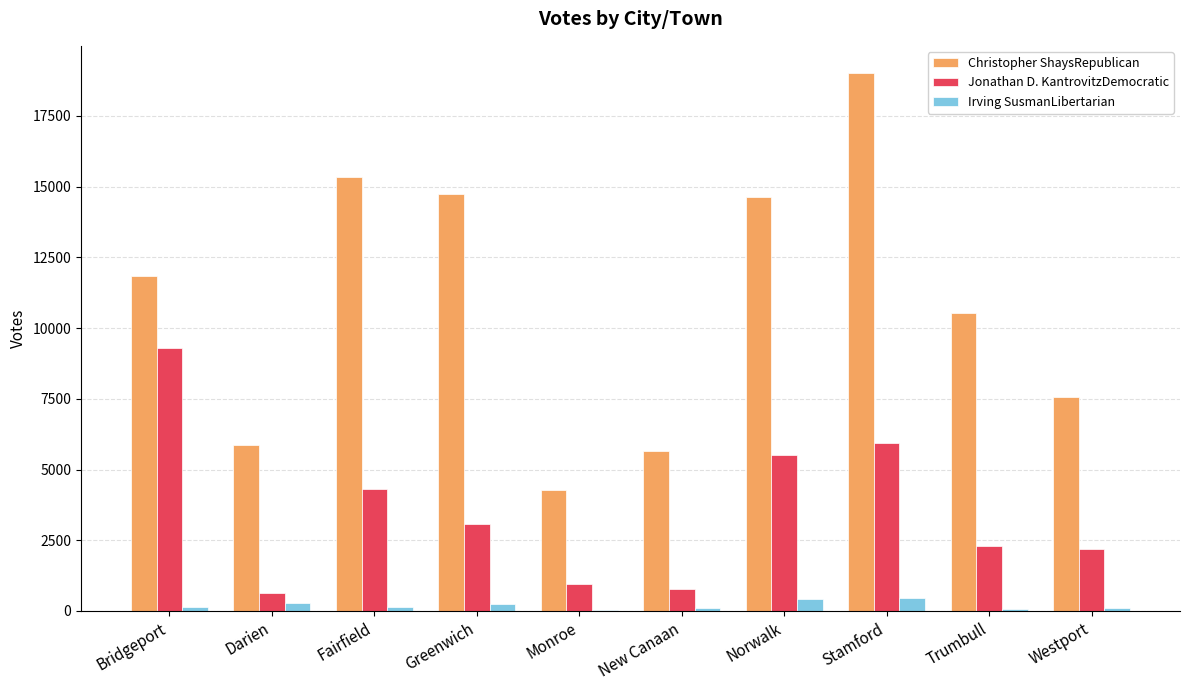

At which category is the sum across all series the highest?

Stamford